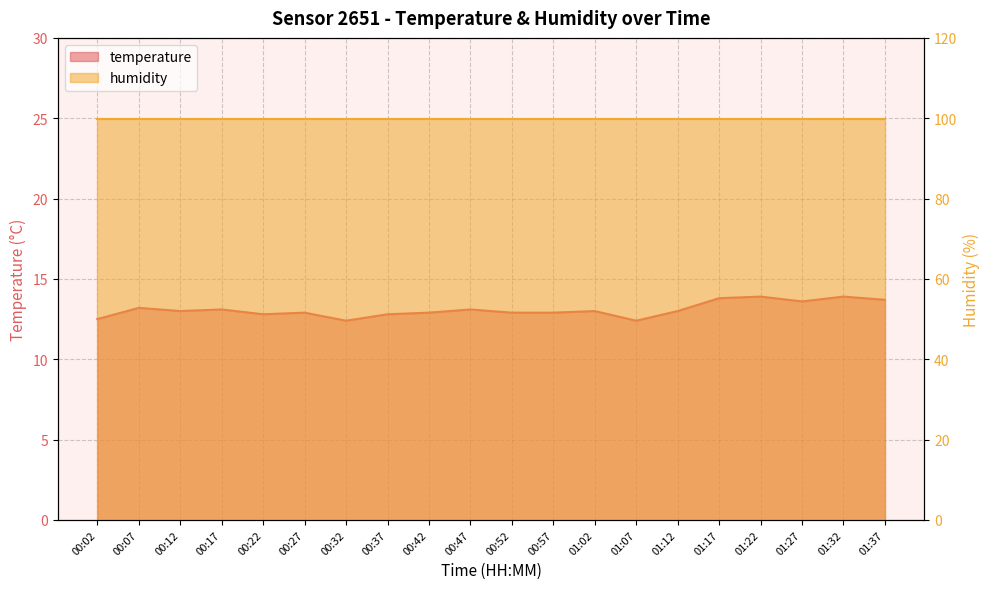

How many values are below 13?

9